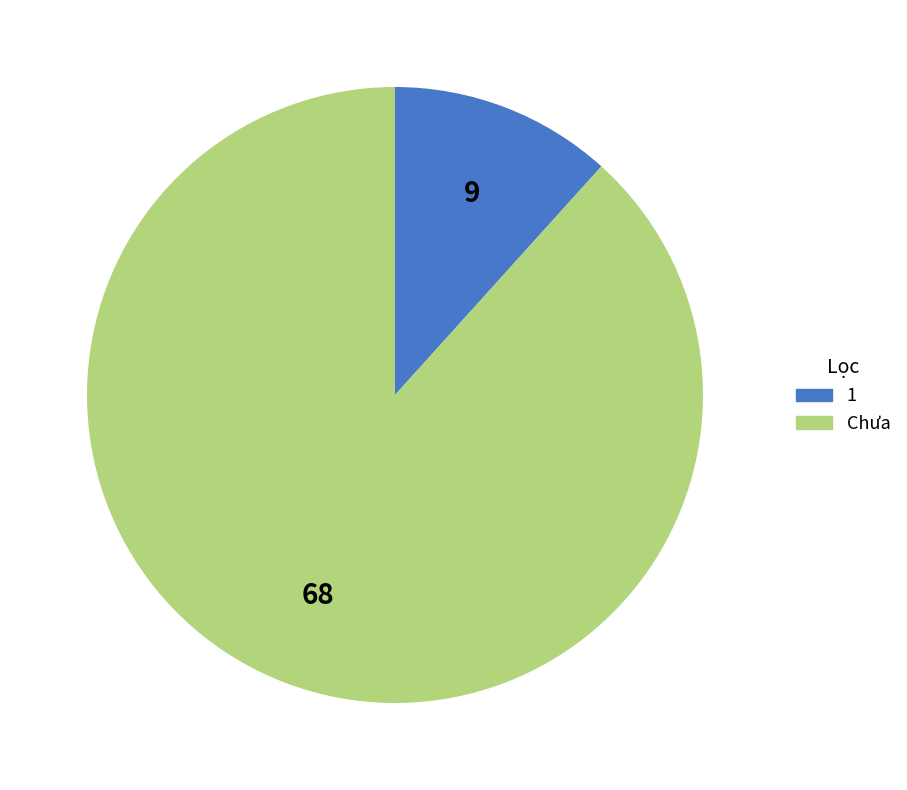

The 1 slice represents 12% of the pie. True or false?

True